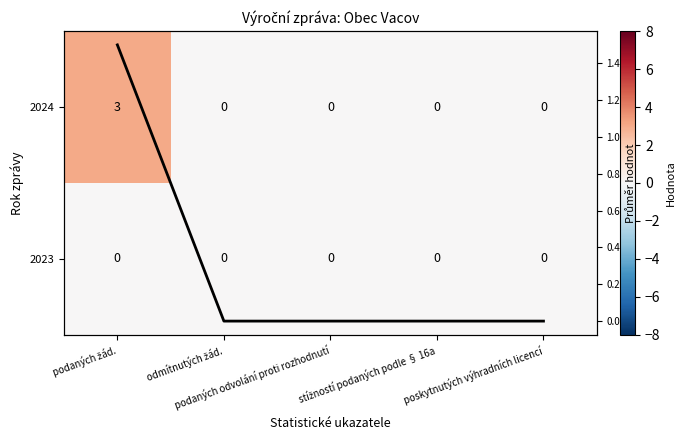

Between stížností podaných podle § 16a and podaných žád., which is larger?

podaných žád.